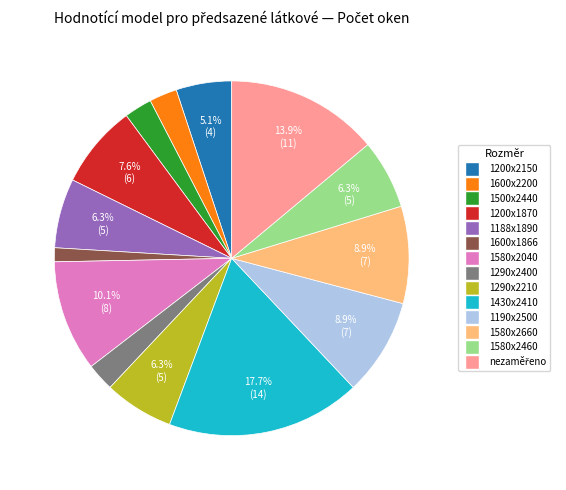

Is 1430x2410 the majority of the pie?

No